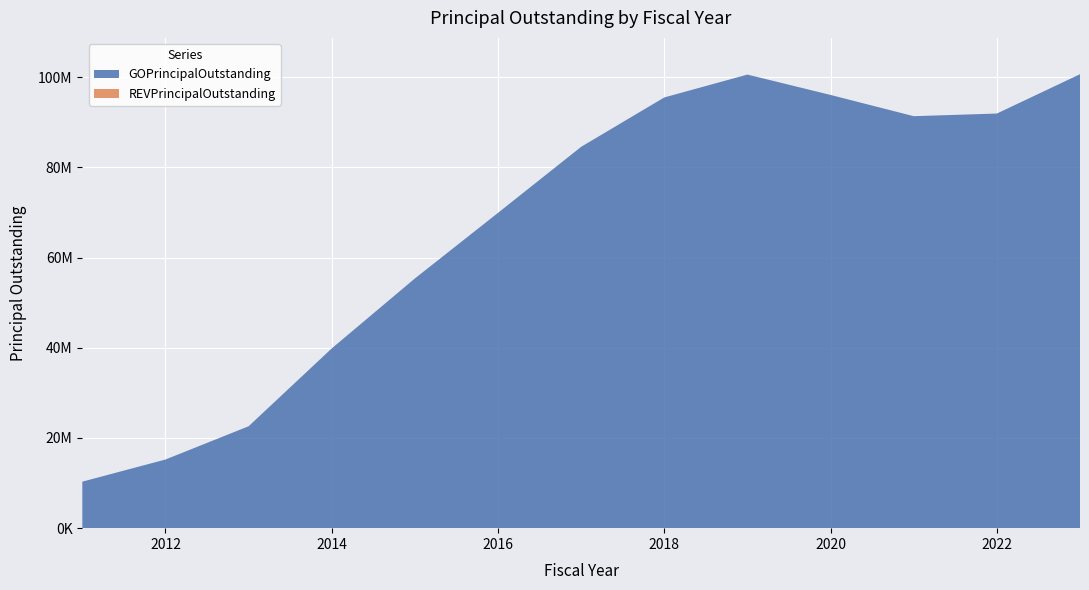

Reading left to right, extract all data points from this chart.

GOPrincipalOutstanding: 2011=10315000	2012=15225000	2013=22600000	2014=39865000	2015=55380000	2016=69930000	2017=84575000	2018=95525000	2019=100595000	2020=96075000	2021=91365000	2022=91950000	2023=100675000
REVPrincipalOutstanding: 2011=0	2012=0	2013=0	2014=0	2015=0	2016=0	2017=0	2018=0	2019=0	2020=0	2021=0	2022=0	2023=0